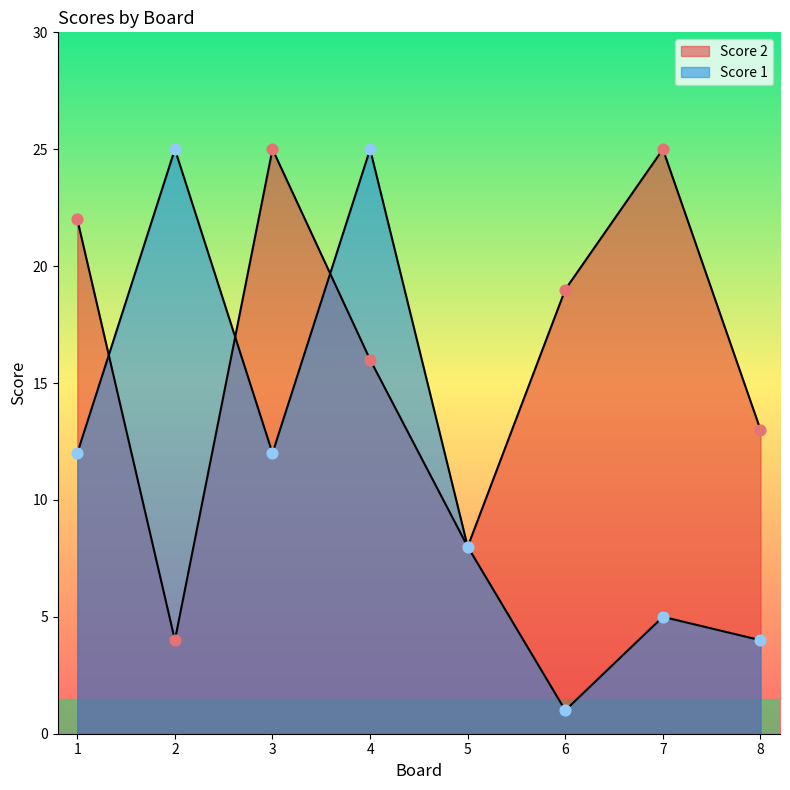

Is the value of Score 2 at 5 greater than the value of Score 1 at 5?

No